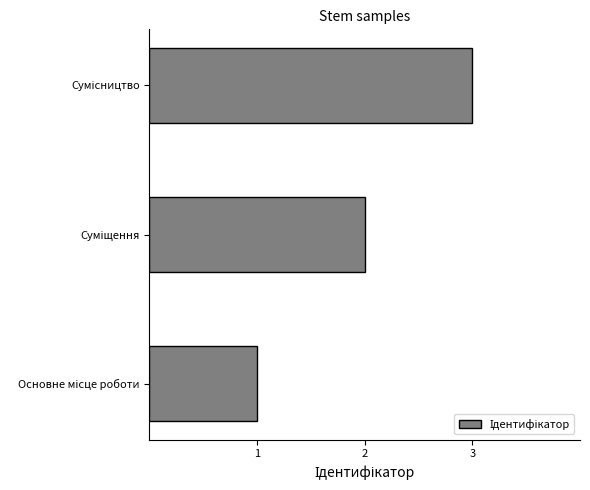

What is the greatest value displayed?

3